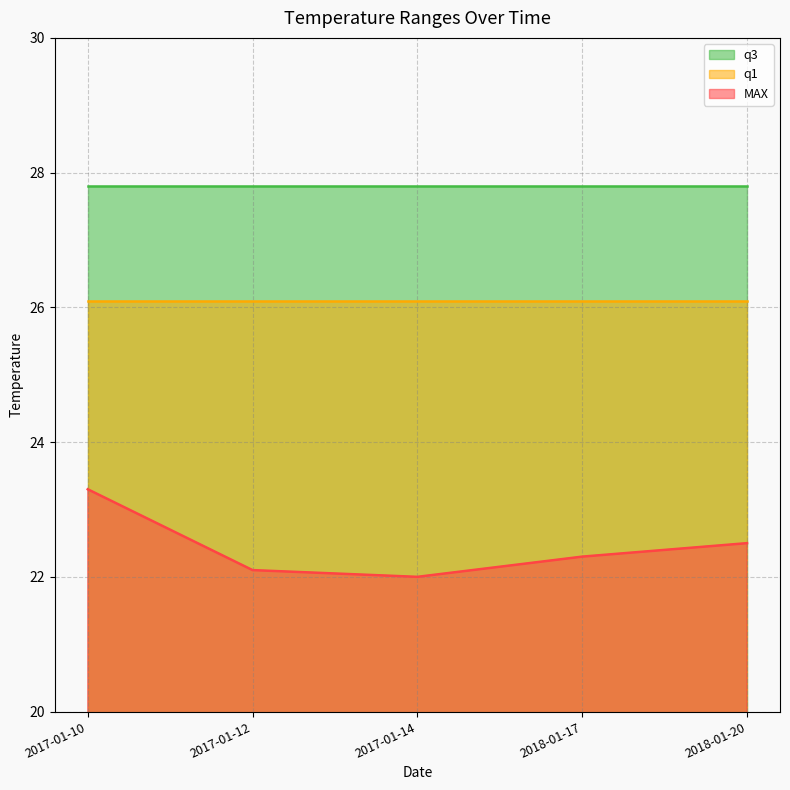

Reading left to right, extract all data points from this chart.

MAX: 23.3	22.1	22.0	22.3	22.5
q1: 26.1	26.1	26.1	26.1	26.1
q3: 27.8	27.8	27.8	27.8	27.8